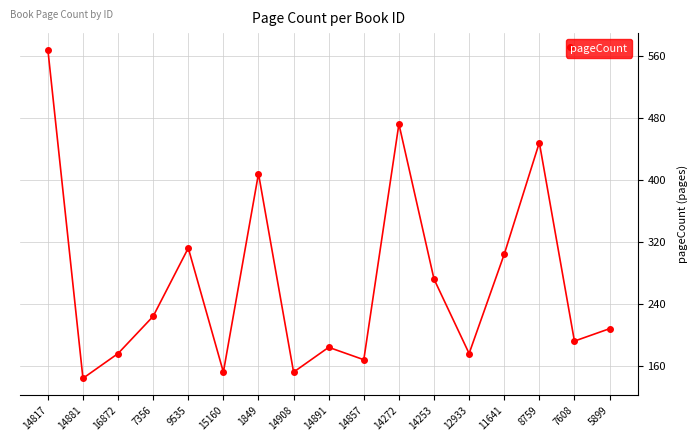

The chart shows a value of 152 at 15160. True or false?

True